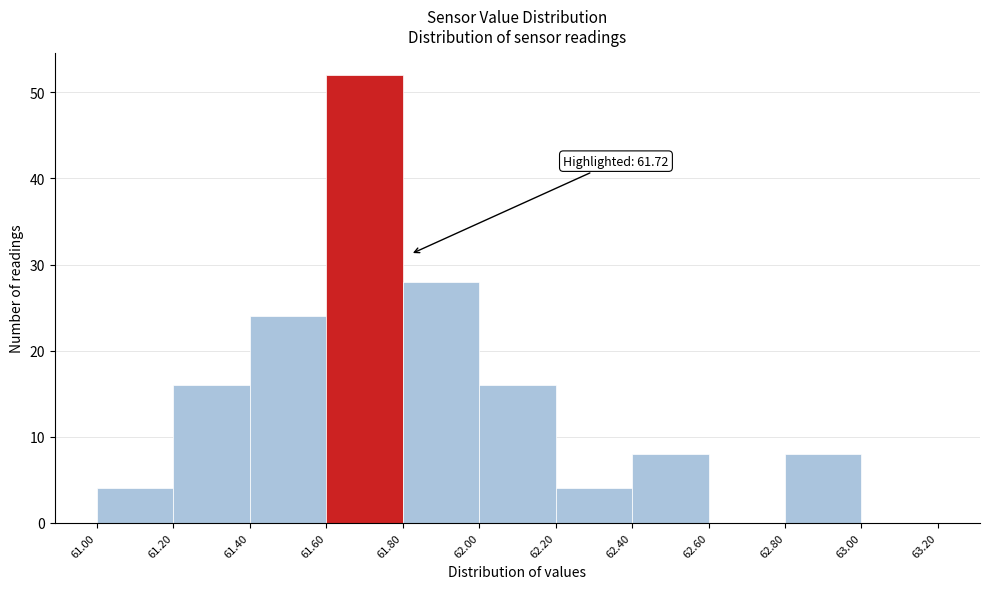

Which range on the x-axis has the tallest bar?

61.60 to 61.80